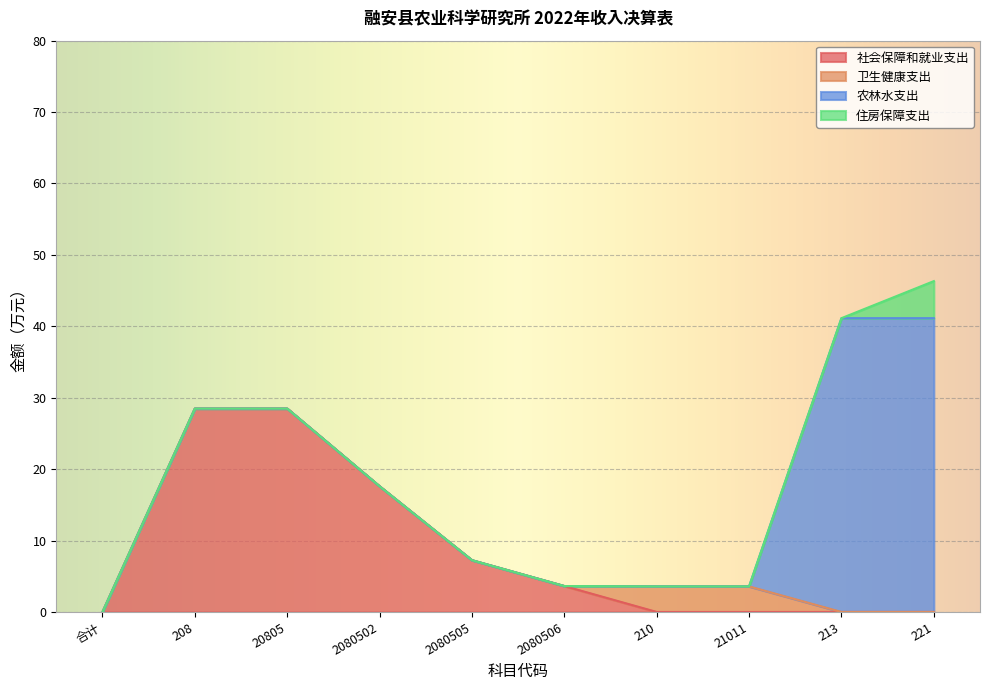

List the labels in order of 农林水支出 value, largest first.

213, 221, 合计, 208, 20805, 2080502, 2080505, 2080506, 210, 21011